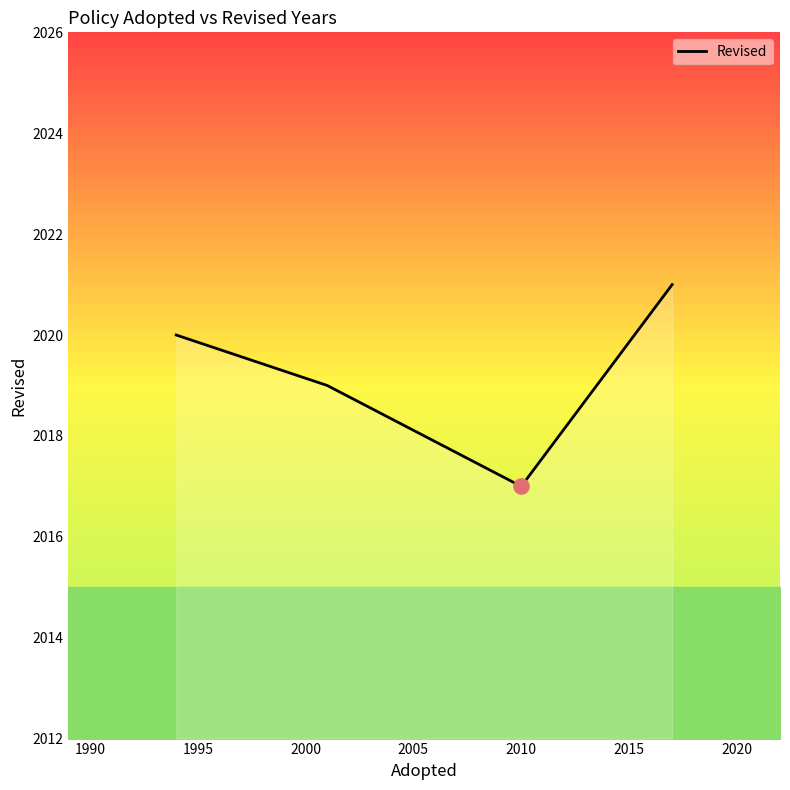

What is the difference between the maximum and minimum values?

4